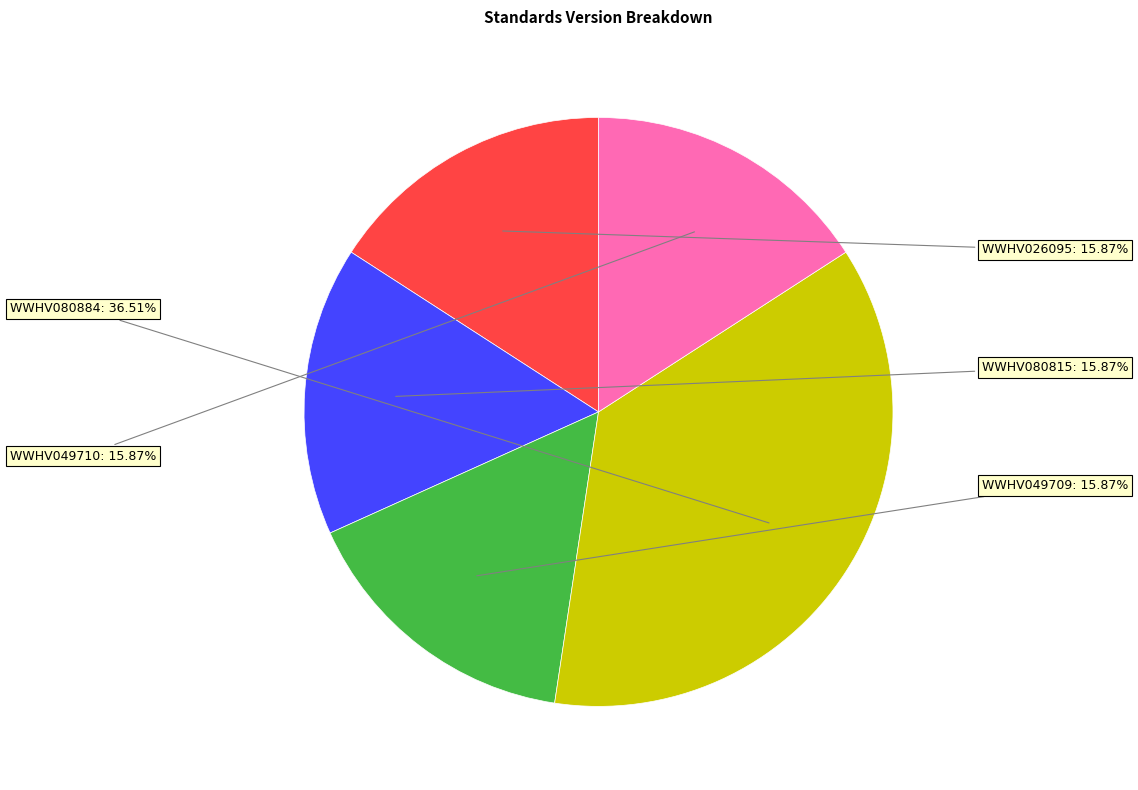

How many segments does this pie chart have?

5